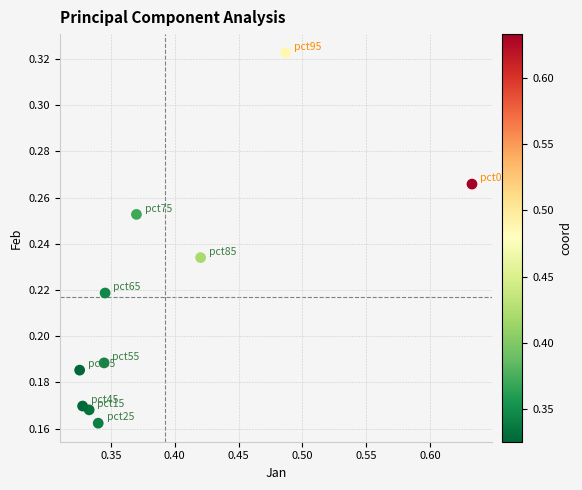

What is the average X value?

0.4